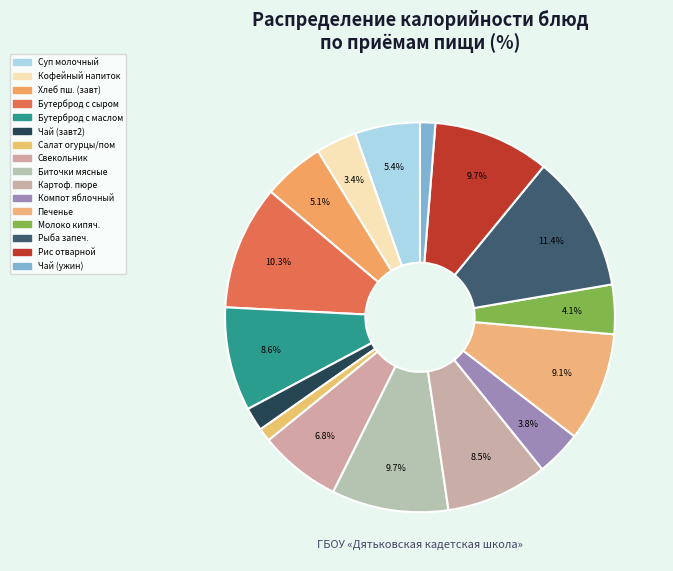

Does any single category account for the majority?

No